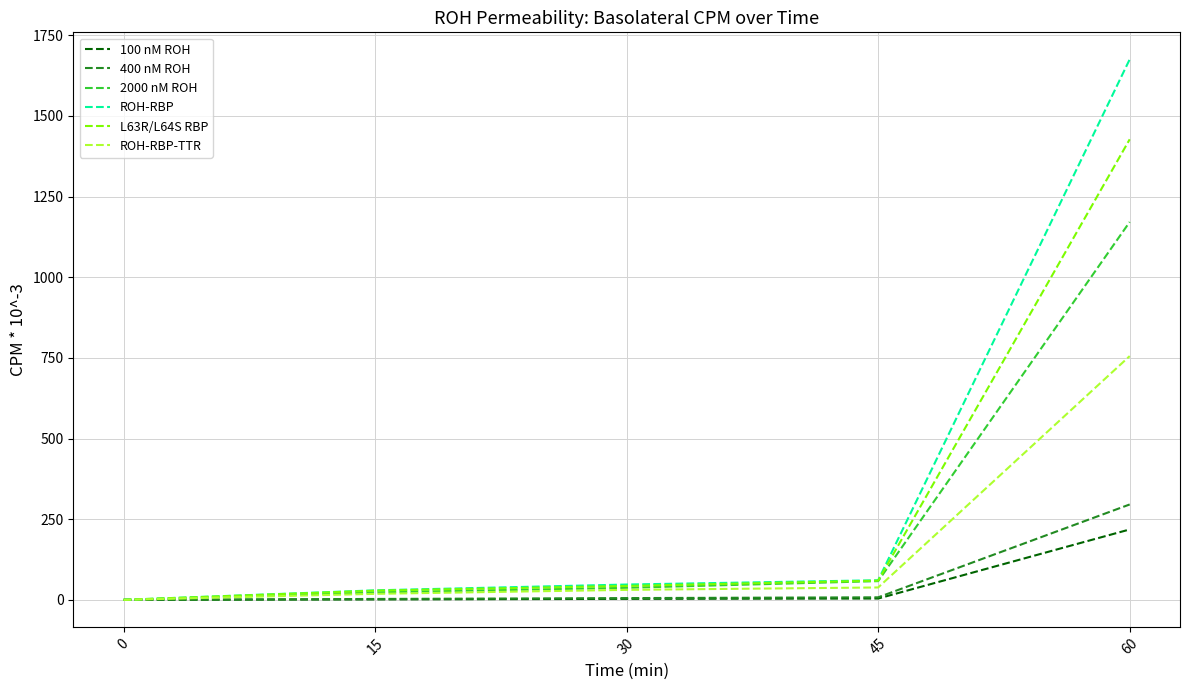

Which label corresponds to the largest value in the chart?

60